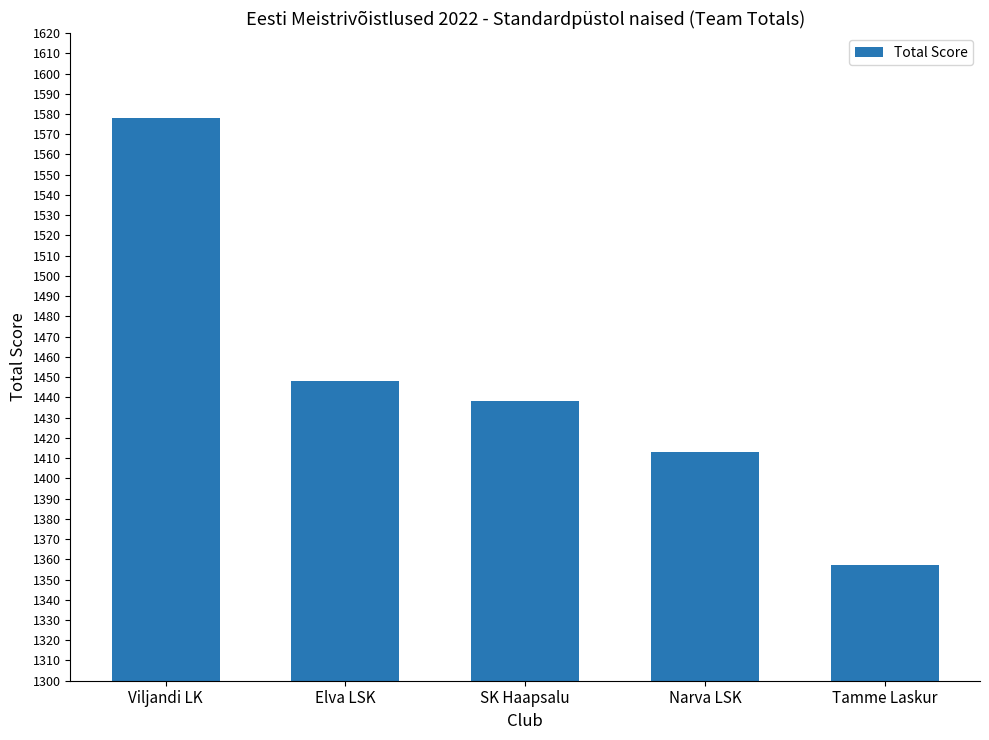

The value at SK Haapsalu is 2349. True or false?

False